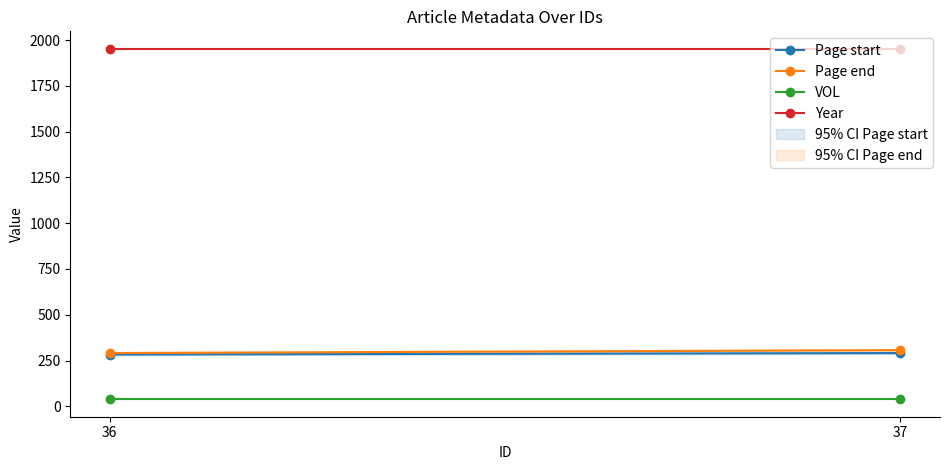

At which category does the chart reach its peak across all series?

36